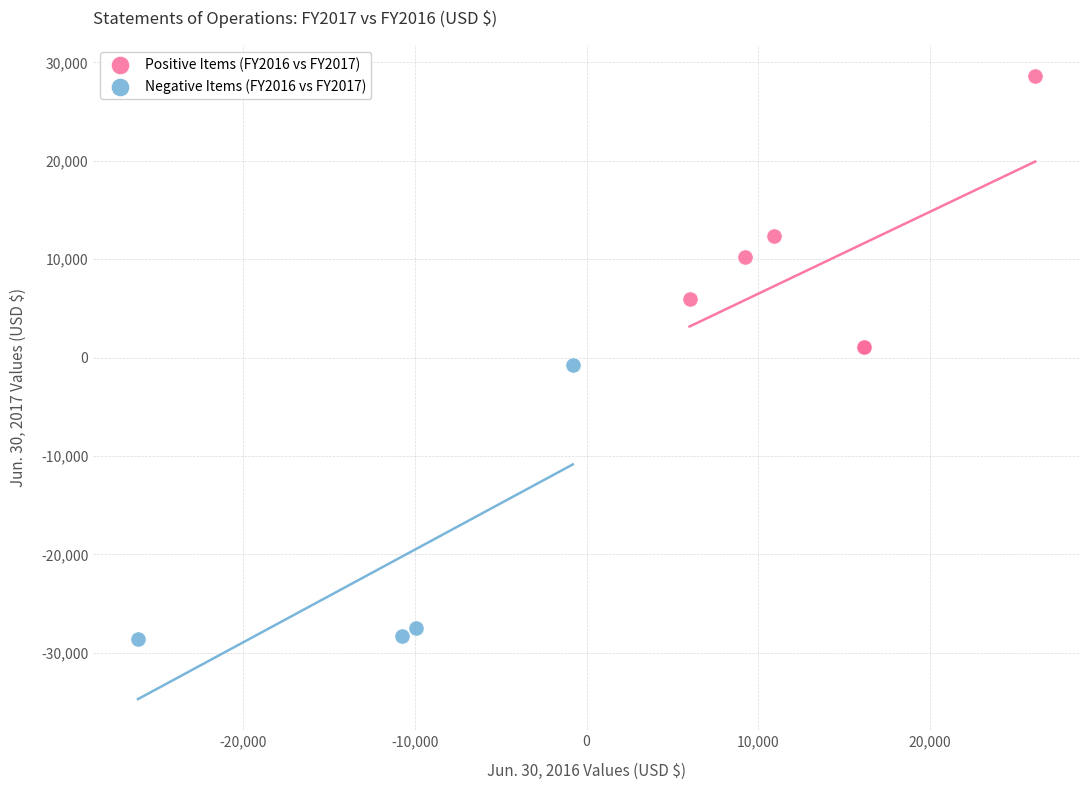

Which series reaches the maximum Y coordinate?

Positive Items (FY2016 vs FY2017)